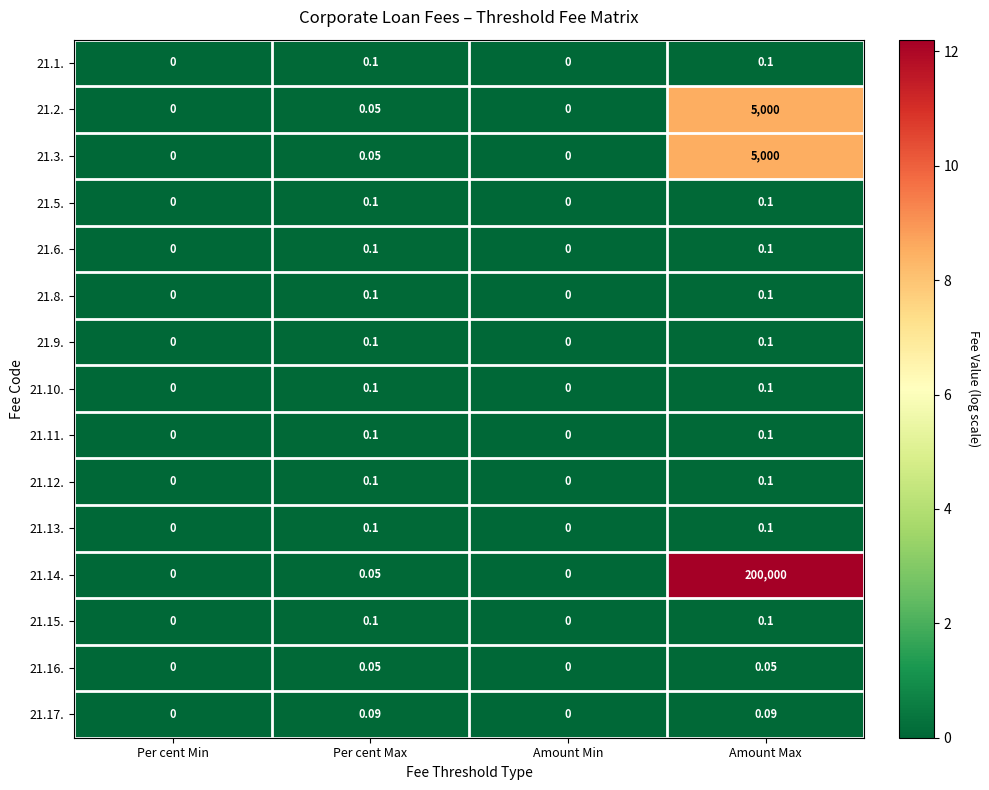

At which category is the sum across all series the highest?

Amount Max